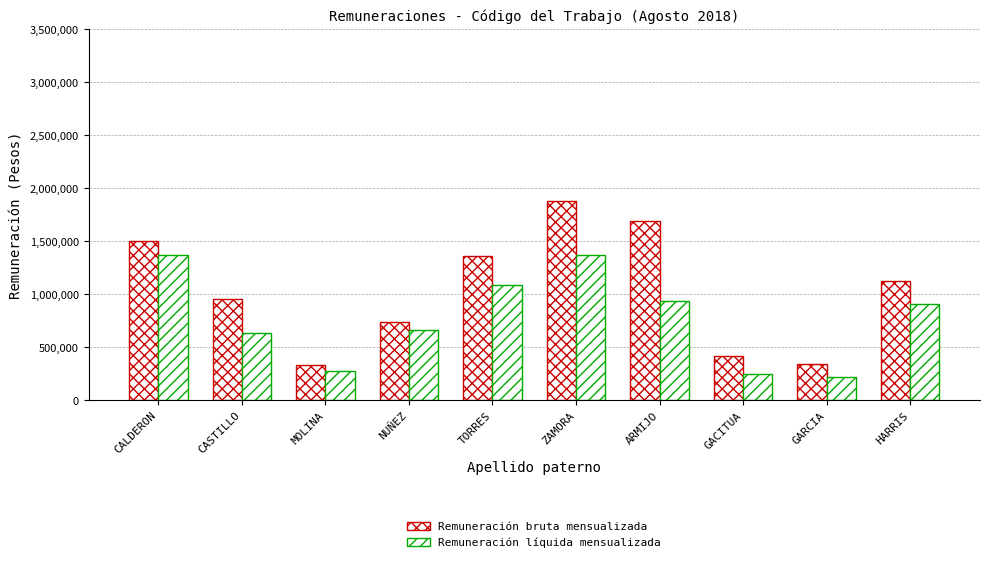

True or false: Remuneración bruta mensualizada has a value of 1876384 at ZAMORA.

True